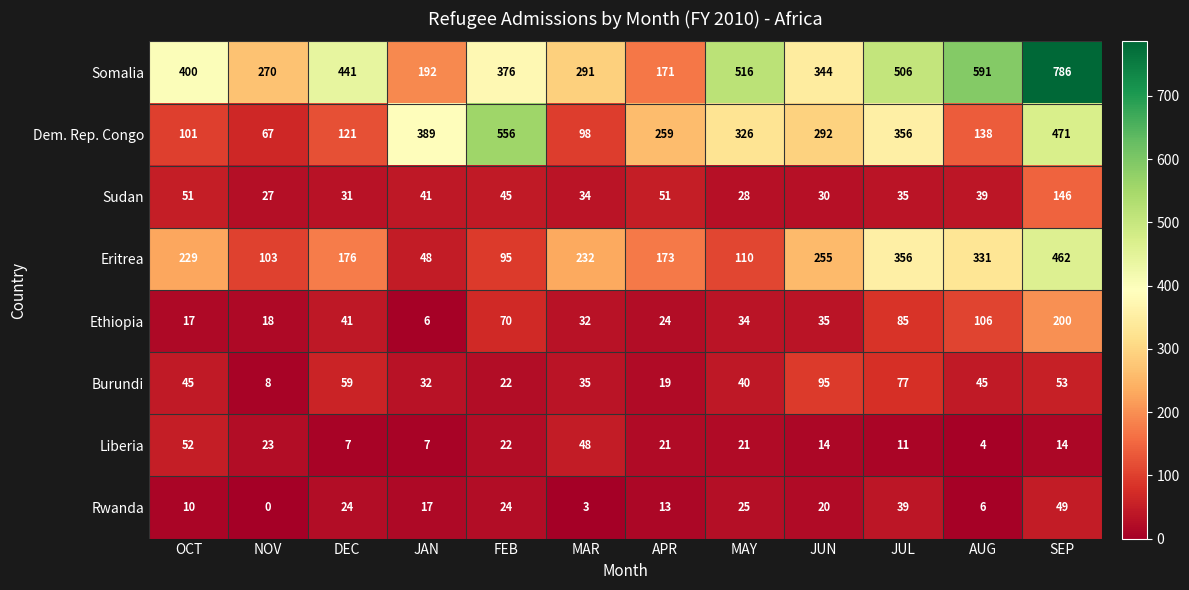

Rank the series by their maximum value, from lowest to highest.

Rwanda, Liberia, Burundi, Sudan, Ethiopia, Eritrea, Dem. Rep. Congo, Somalia